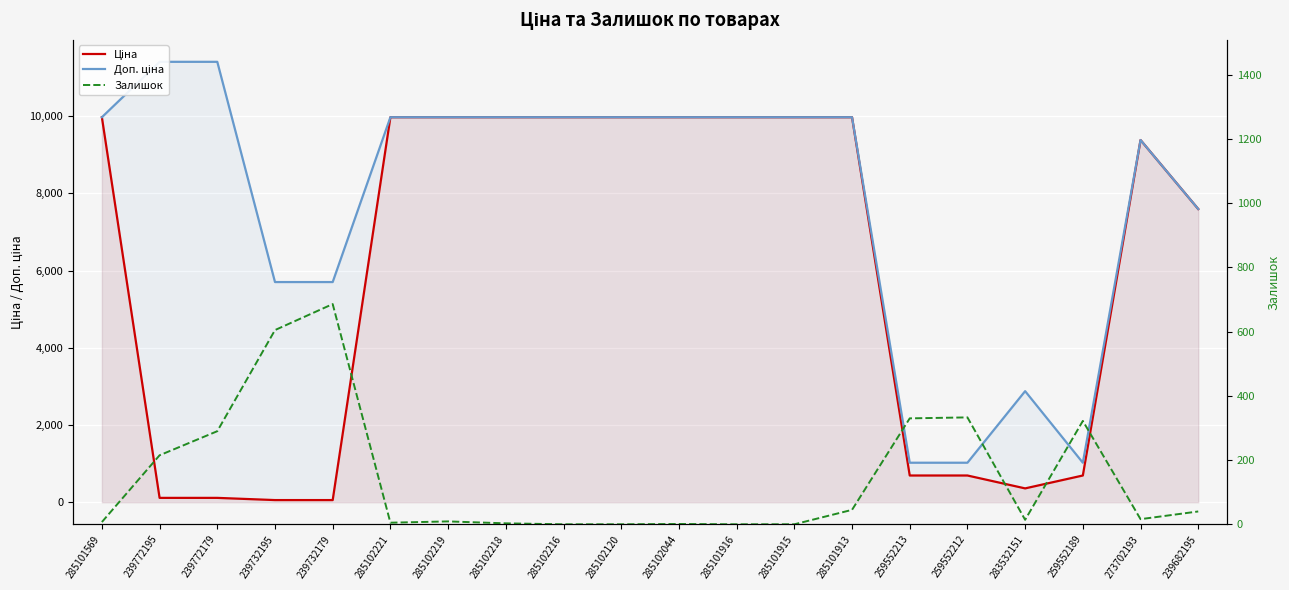

Where is the first local maximum for Ціна?

273702193